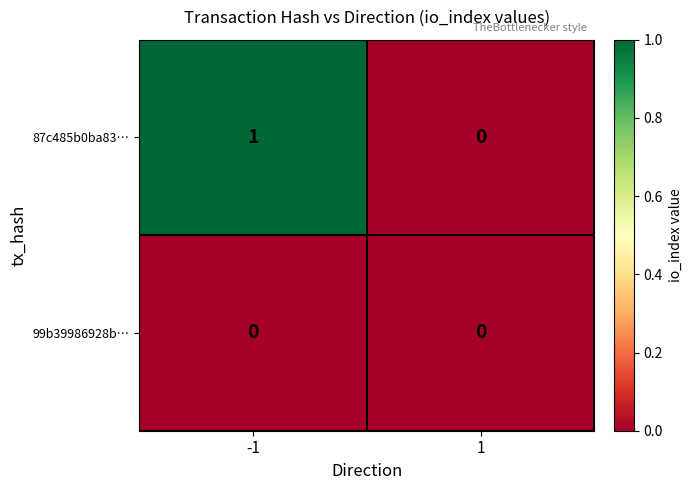

List the series in order of their peak value, lowest first.

99b39986928b…, 87c485b0ba83…